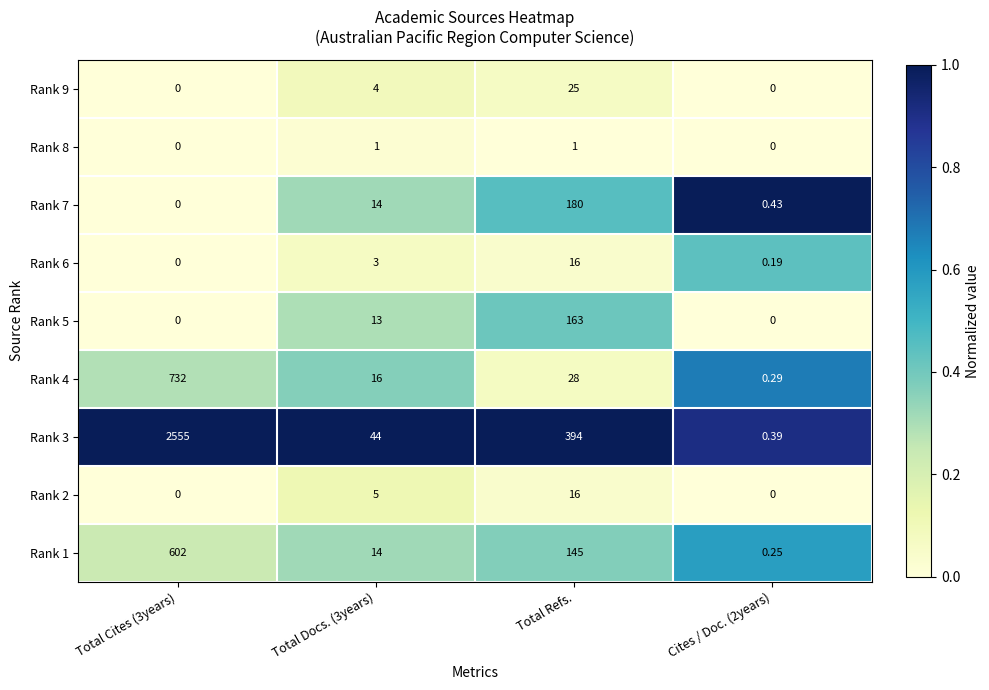

At which label is Rank 1 closest to 301?

Total Refs.